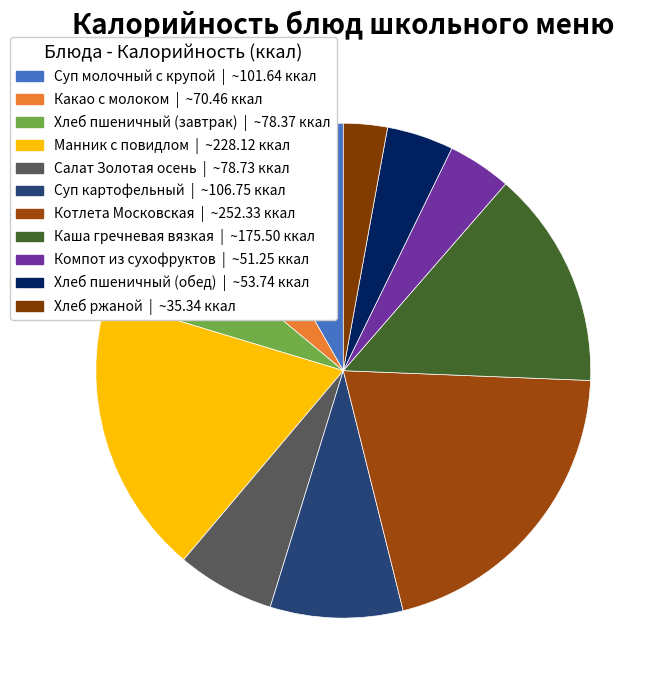

The Хлеб пшеничный (обед) slice represents 1% of the pie. True or false?

False